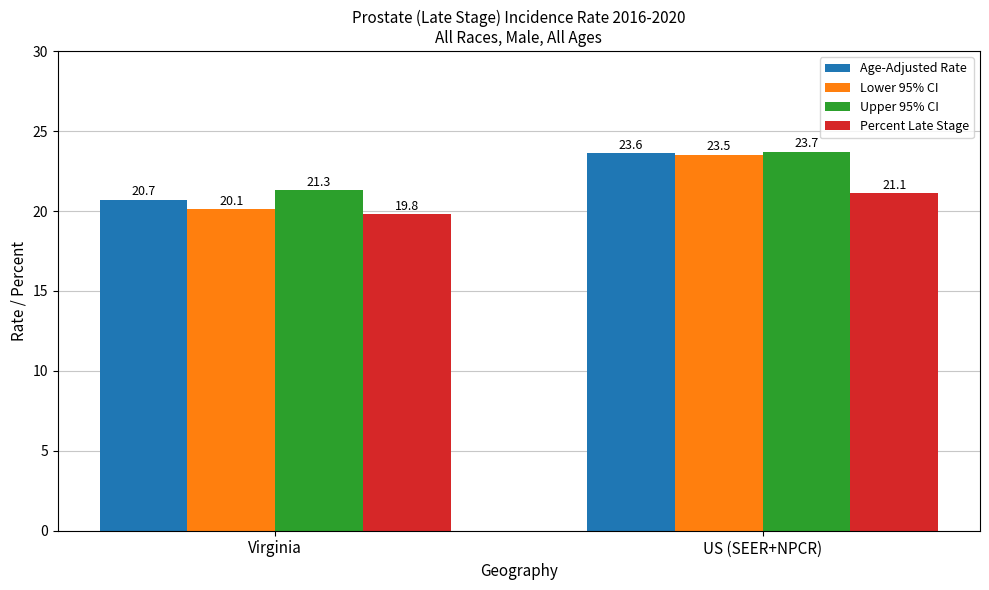

What is the sum of the Percent Late Stage values at Virginia and US (SEER+NPCR)?

40.9